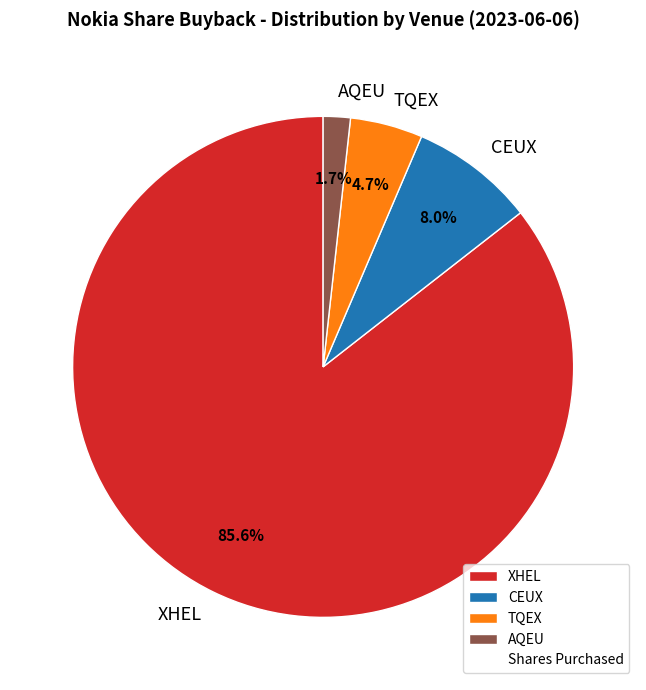

What is the smallest slice in the pie chart?

AQEU